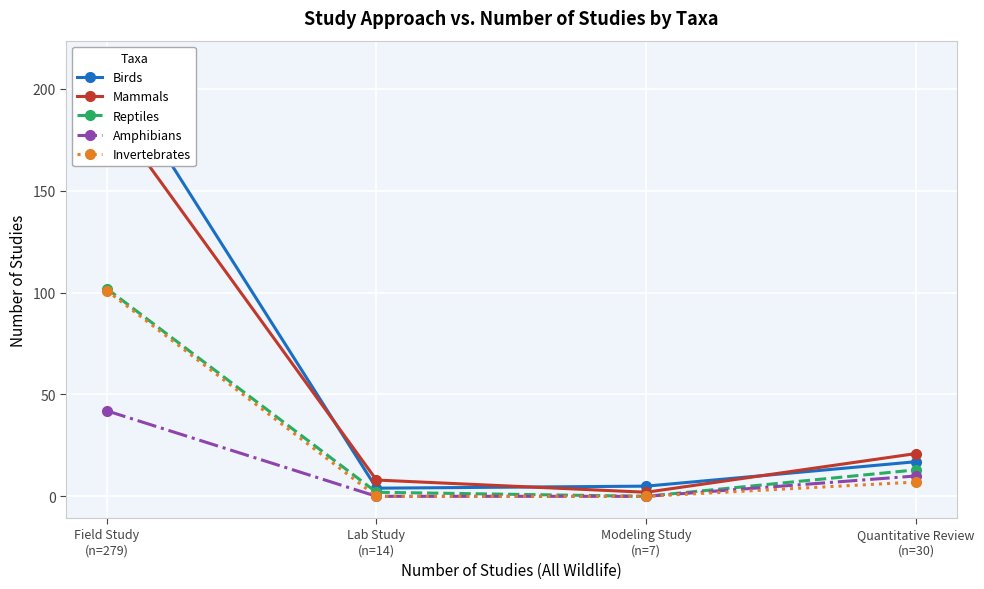

True or false: Reptiles has a value of 13 at Quantitative Review
(n=30).

True